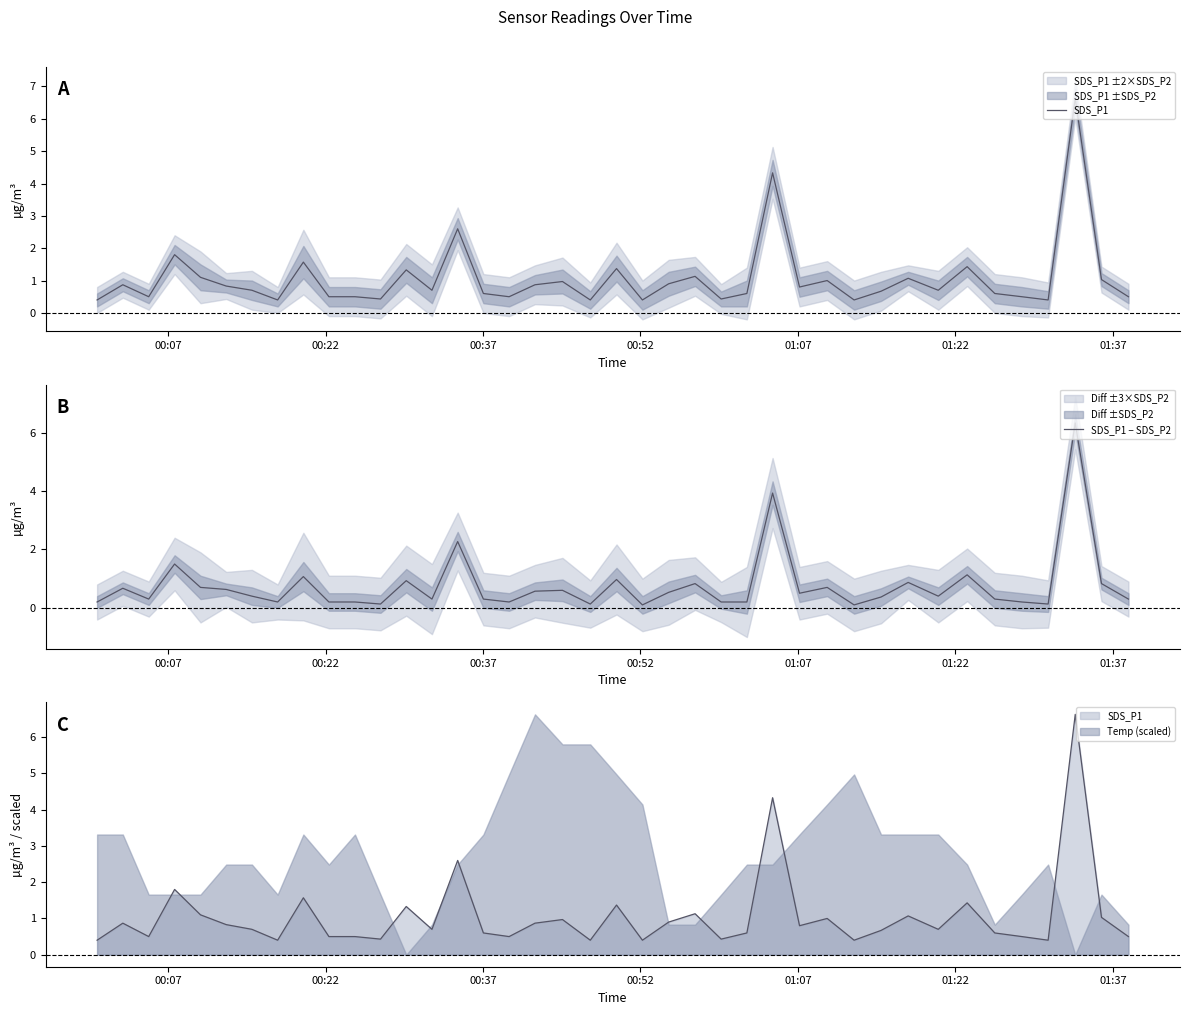

Rank the series at 01:37 from lowest to highest value.

SDS_P1 − SDS_P2, SDS_P1